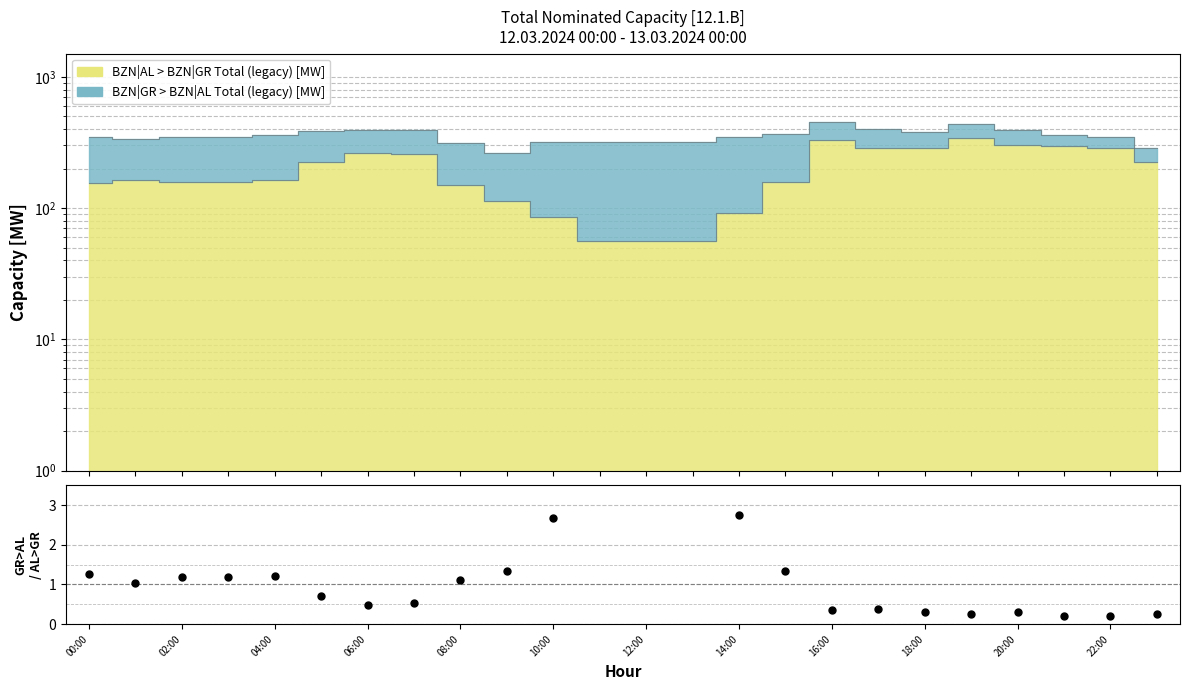

True or false: the data shows 163 at 04:00.

True